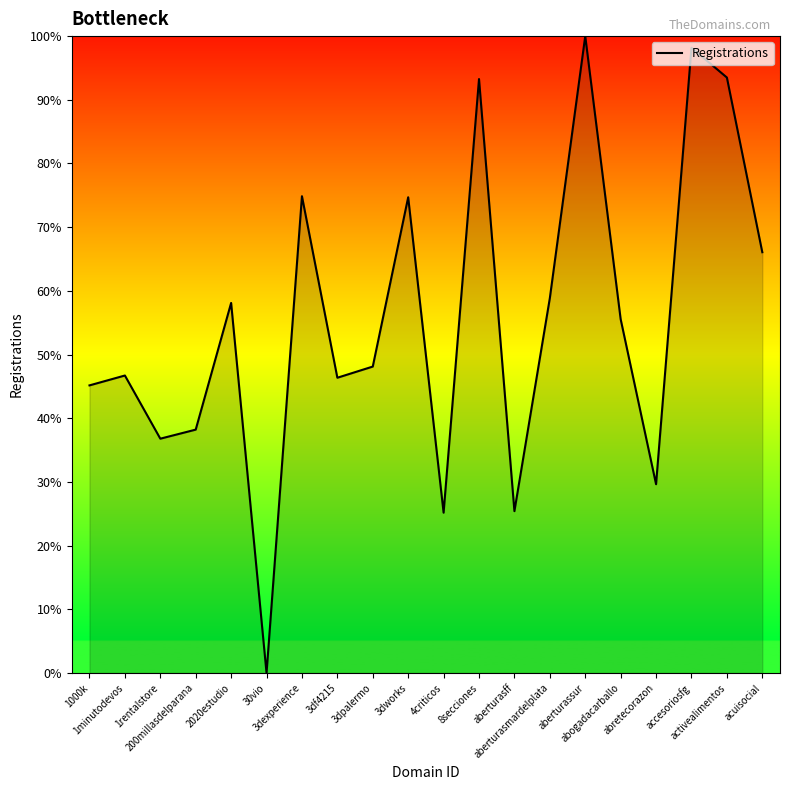

What is the difference between the maximum and minimum values?

100.0